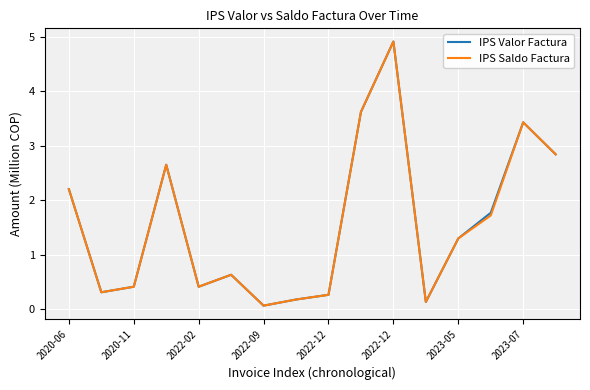

What is the maximum value for IPS Valor Factura?

4.9